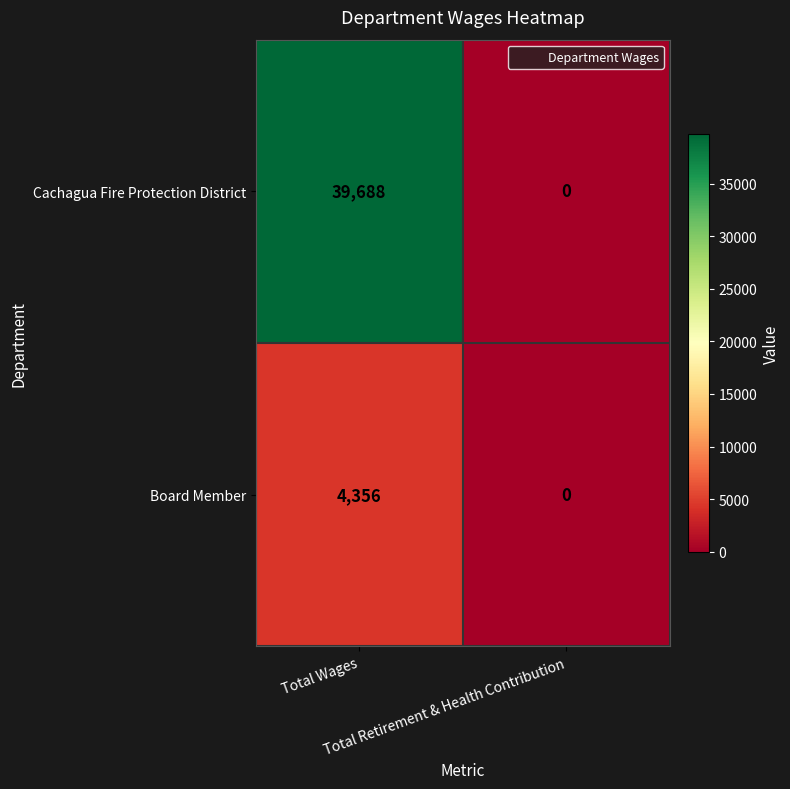

Which series has the widest spread of values?

Cachagua Fire Protection District